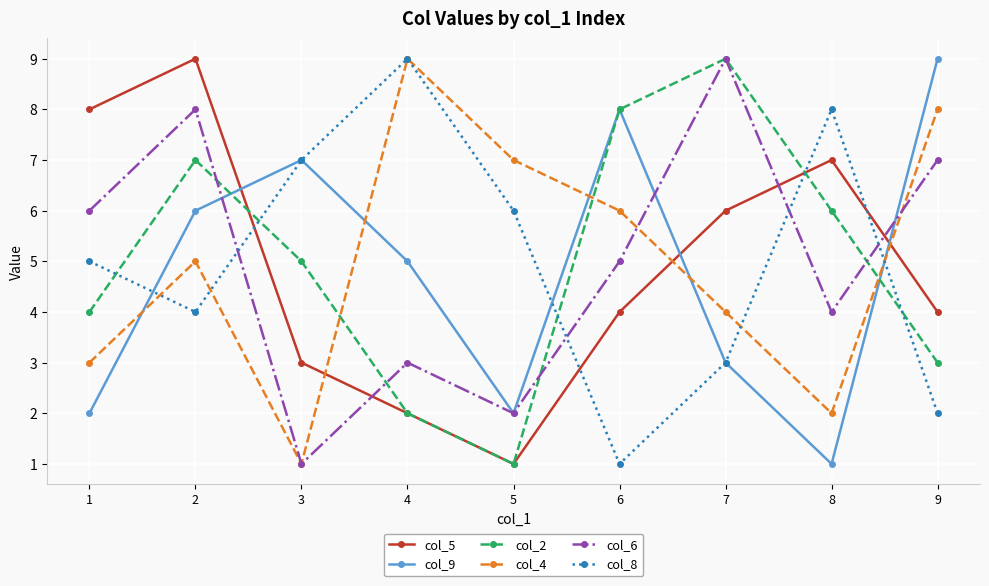

At which category does col_4 reach its first local valley?

3